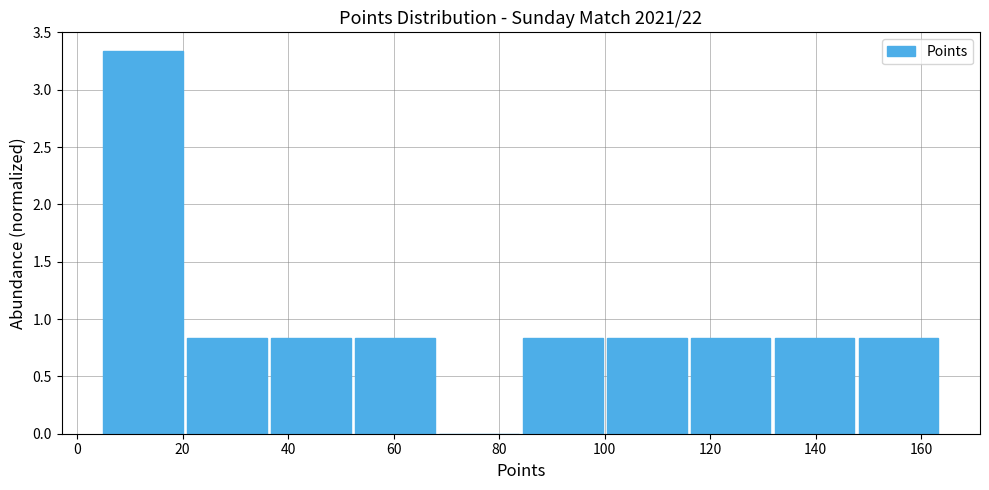

Reading left to right, transcribe this chart: for each bar, give the range it covers on the x-axis and its height. Neither the bar edges nor the heights are printed on the chart, so give them approximately, as read against the axes.

6 to 20: 3.35
20 to 36: 0.85
36 to 52: 0.85
52 to 68: 0.85
68 to 84: 0
84 to 100: 0.85
100 to 116: 0.85
116 to 132: 0.85
132 to 148: 0.85
148 to 164: 0.85